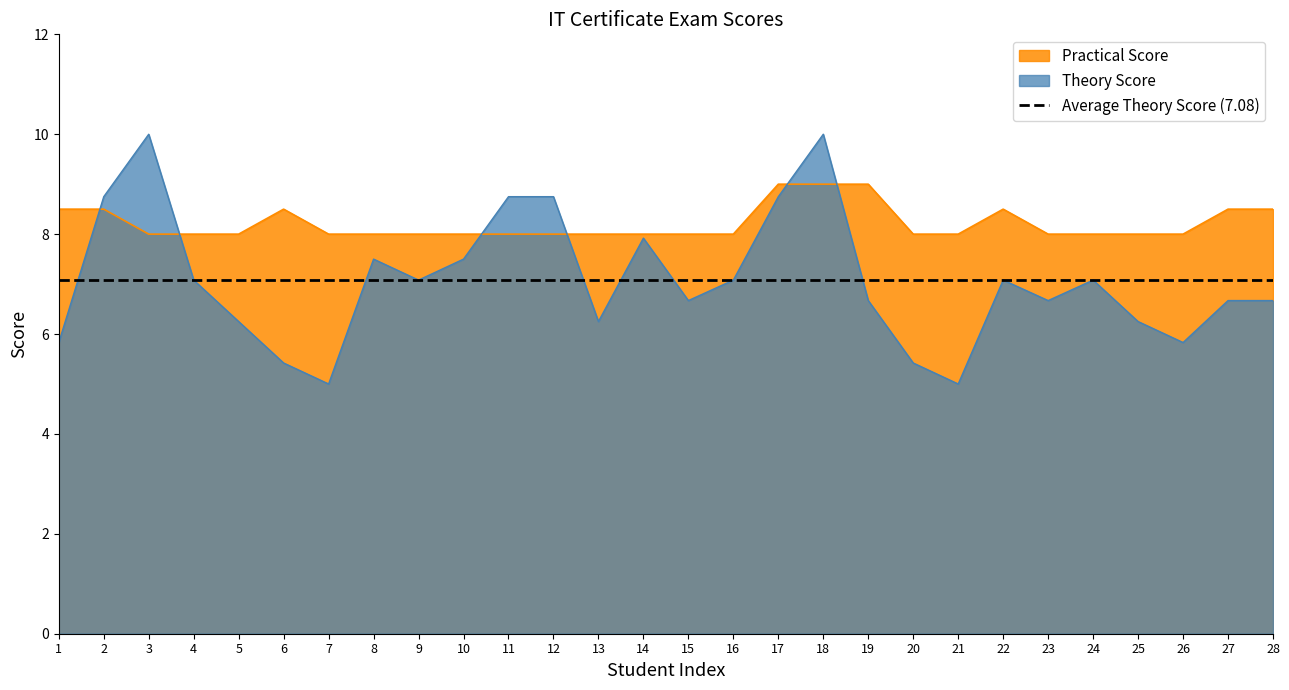

The value of Practical Score at 9 is 8.0. True or false?

True